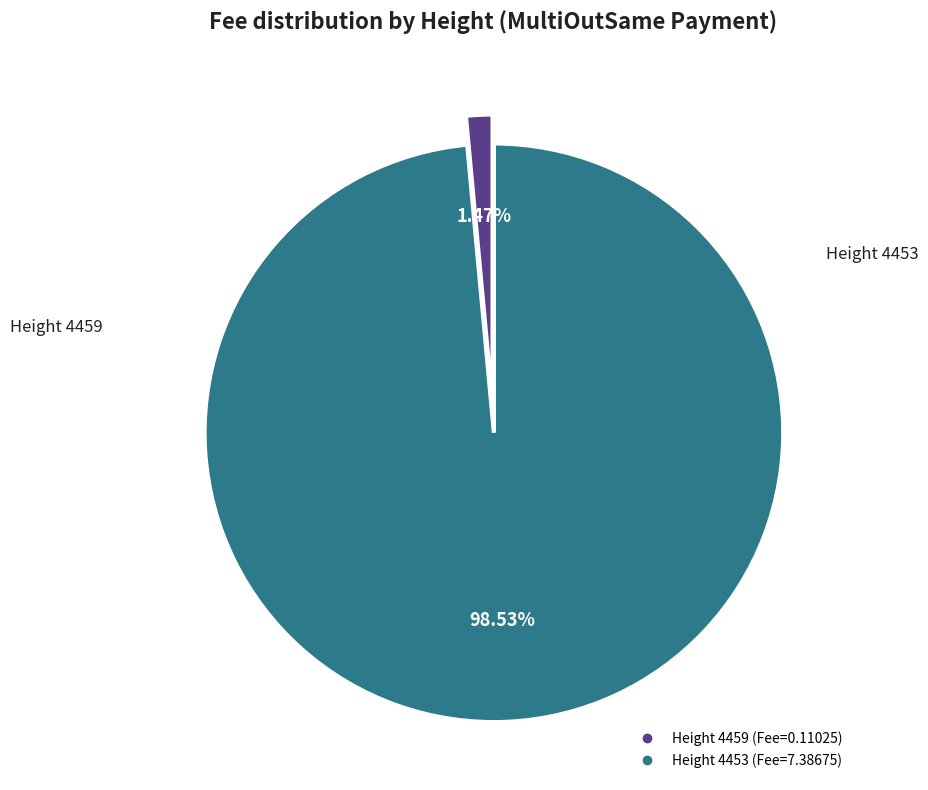

Does any single category account for the majority?

Yes